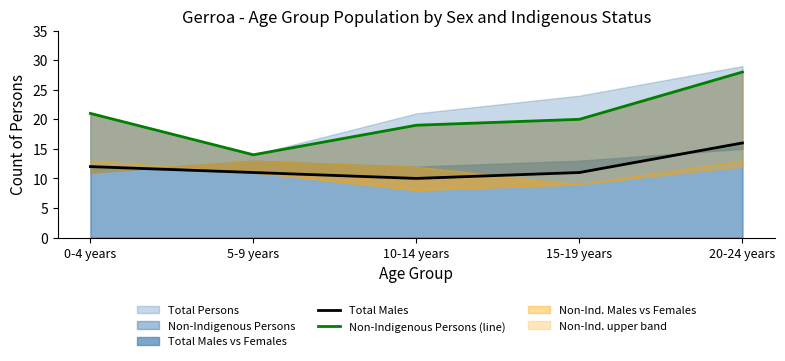

What is the label of the 4th point from the right?

5-9 years